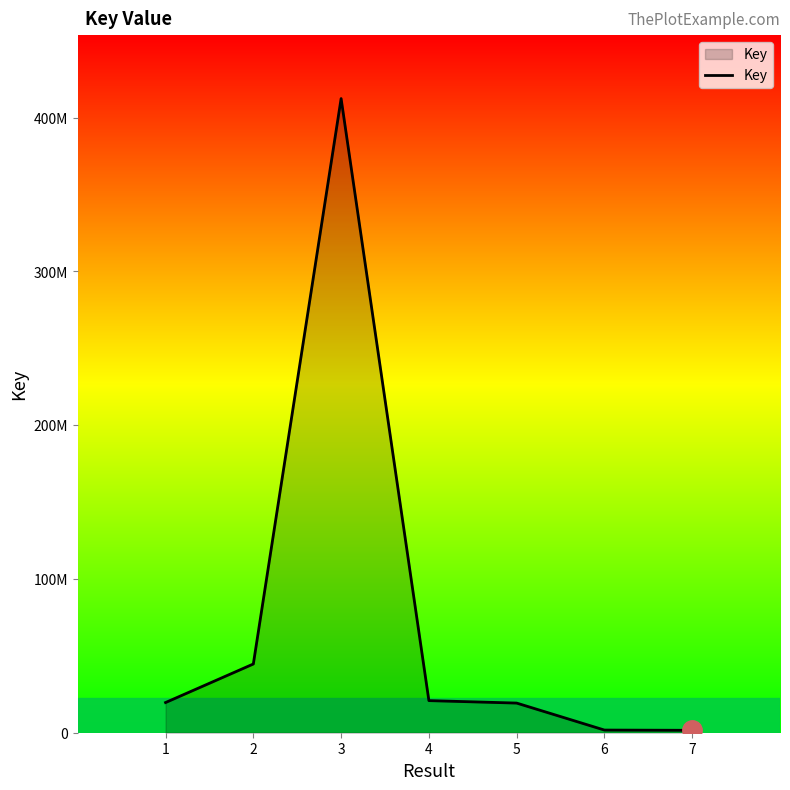

What is the smallest value displayed?

1564481